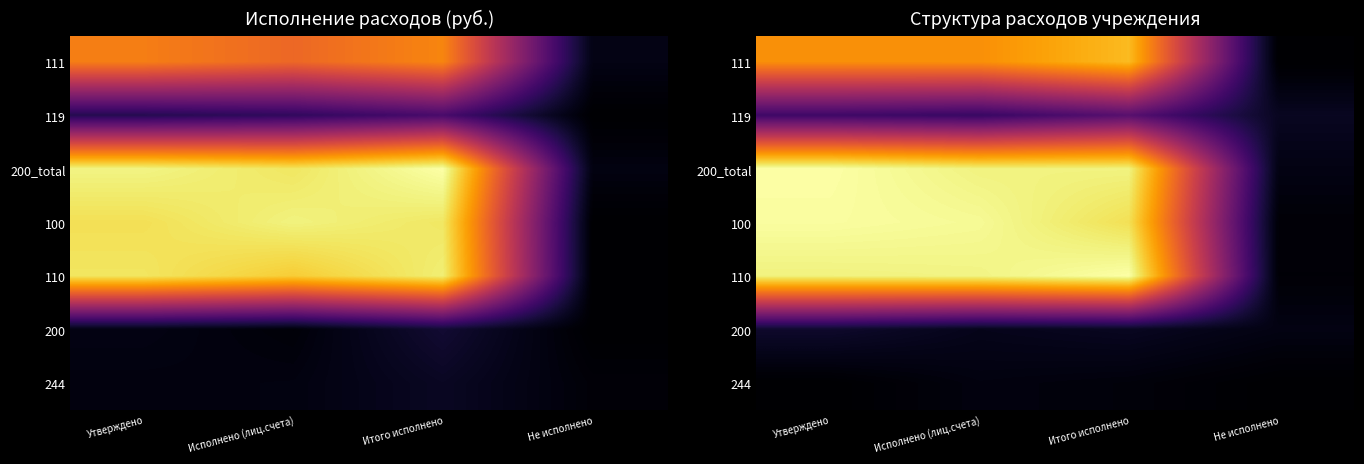

At how many categories does at least one series exceed 728271?

3